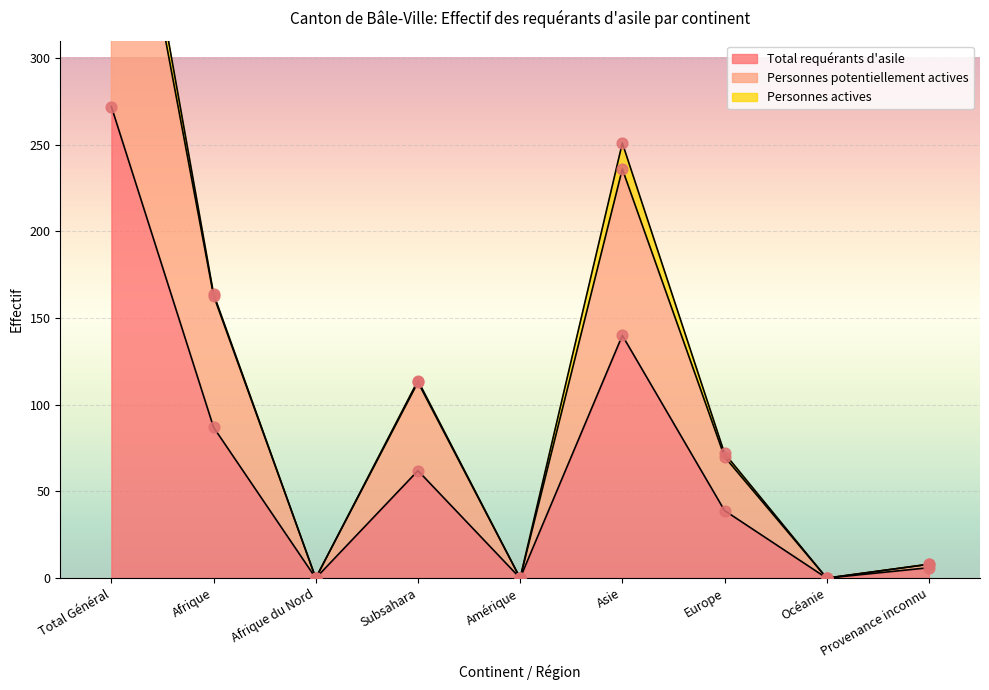

Is the value of Total requérants d'asile at Afrique greater than the value of Personnes potentiellement actives at Provenance inconnu?

Yes